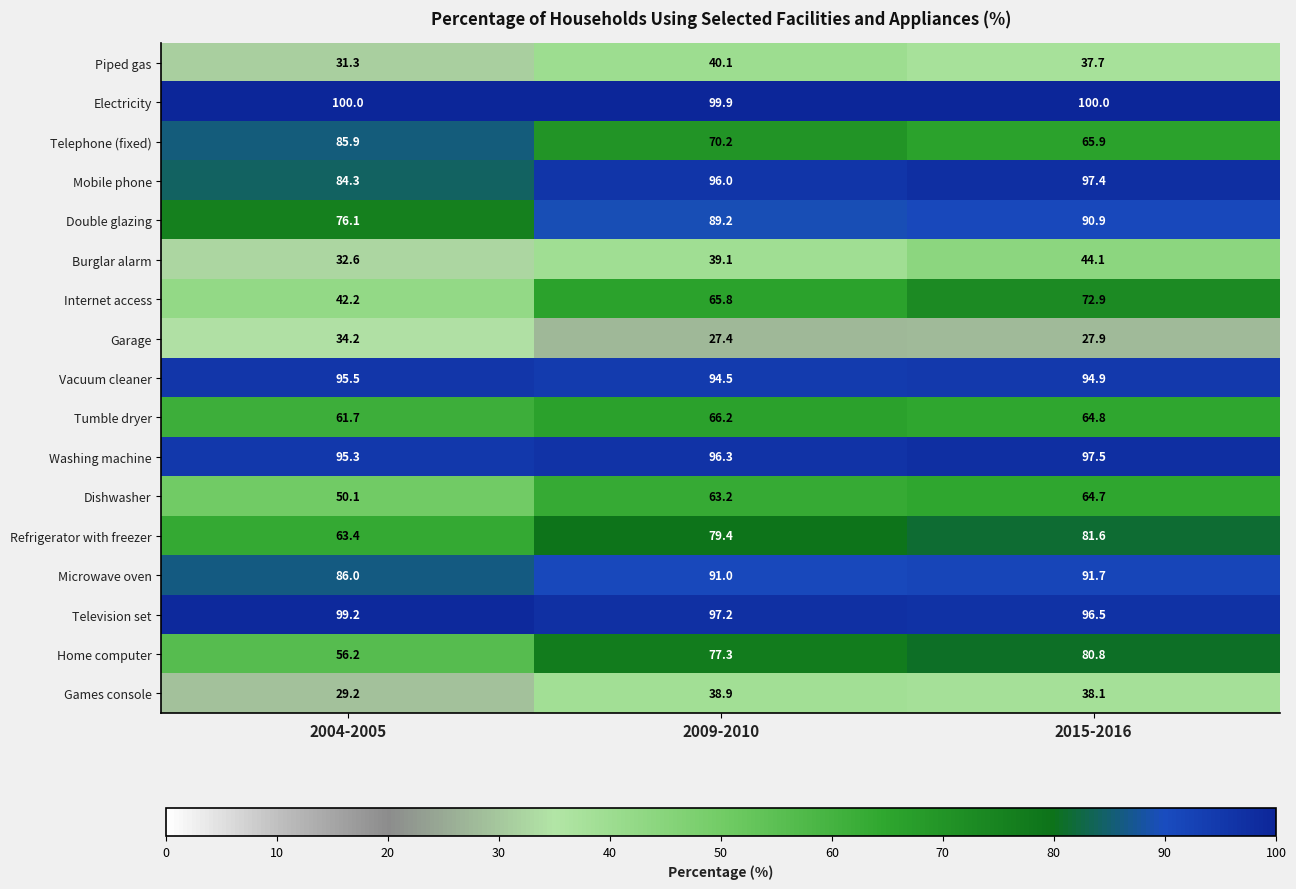

At 2015-2016, list the series in order from largest to smallest.

Electricity, Washing machine, Mobile phone, Television set, Vacuum cleaner, Microwave oven, Double glazing, Refrigerator with freezer, Home computer, Internet access, Telephone (fixed), Tumble dryer, Dishwasher, Burglar alarm, Games console, Piped gas, Garage